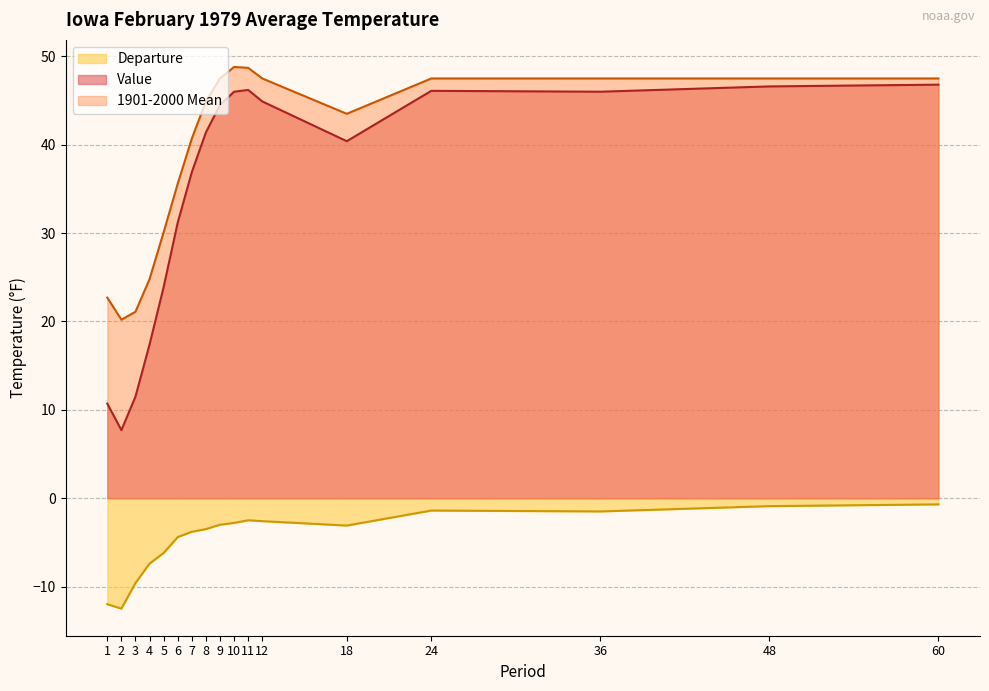

The value of Value at 18 is 60.2. True or false?

False